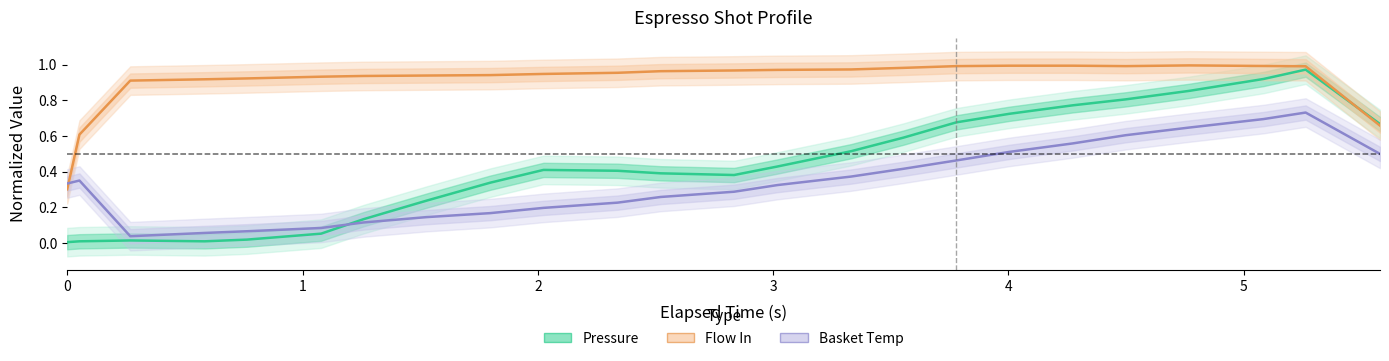

What is the average value of the Basket Temp (normalized) series?

0.3